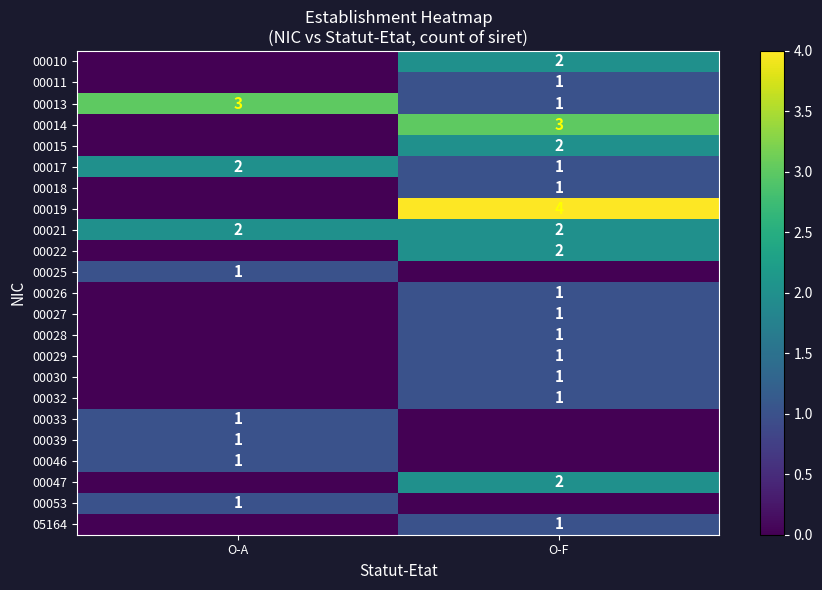

The 00047 series shows 2 at O-F. True or false?

True